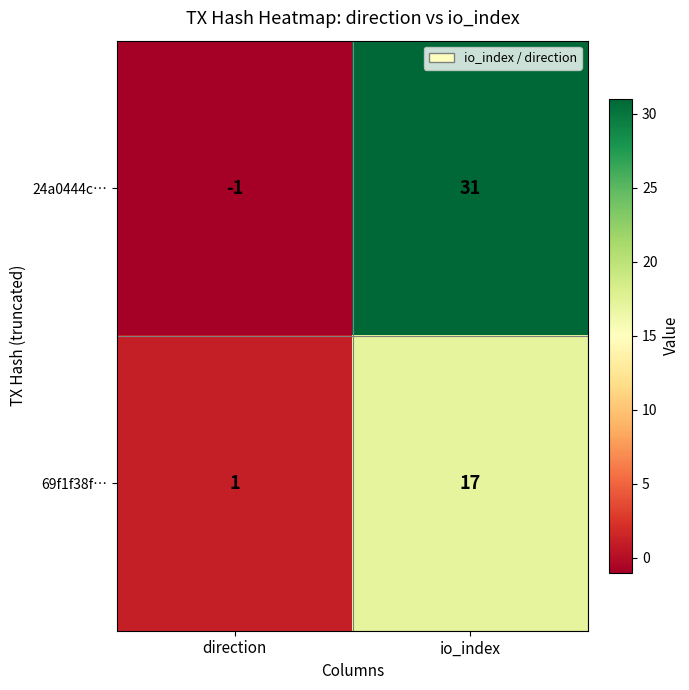

How many categories are shown in the chart?

2